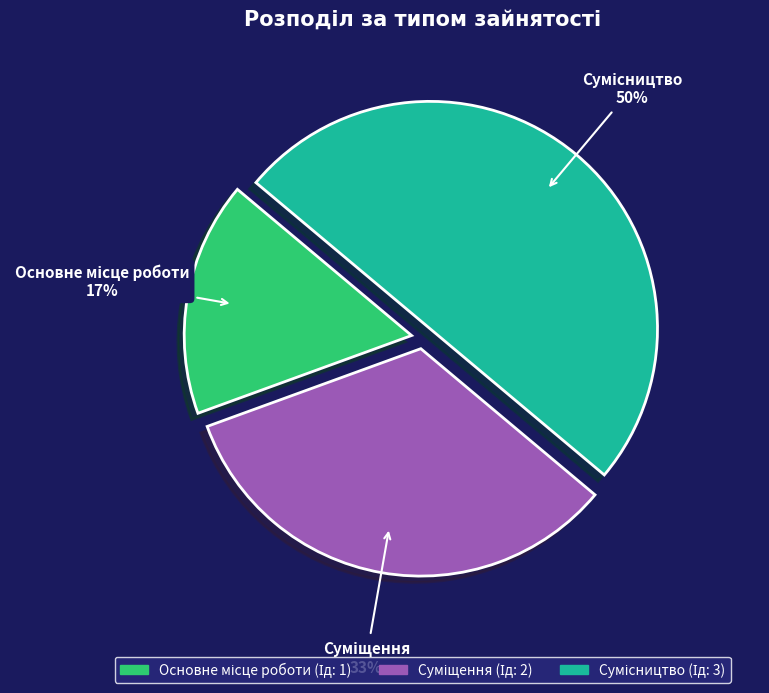

To the nearest percent, what is the average slice percentage?

33%